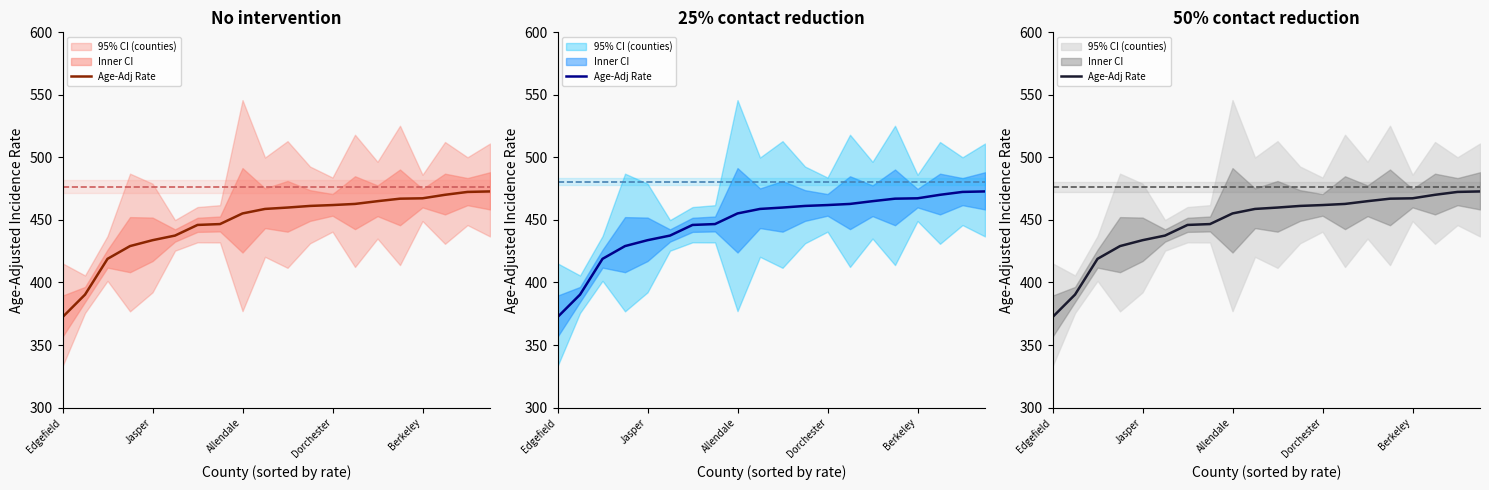

Reading left to right, list all the values displayed in this chart.

372.3	390.3	418.9	429.1	433.8	437.5	446.0	446.7	455.2	458.8	459.9	461.2	461.9	462.8	465.0	467.0	467.3	470.1	472.4	472.8